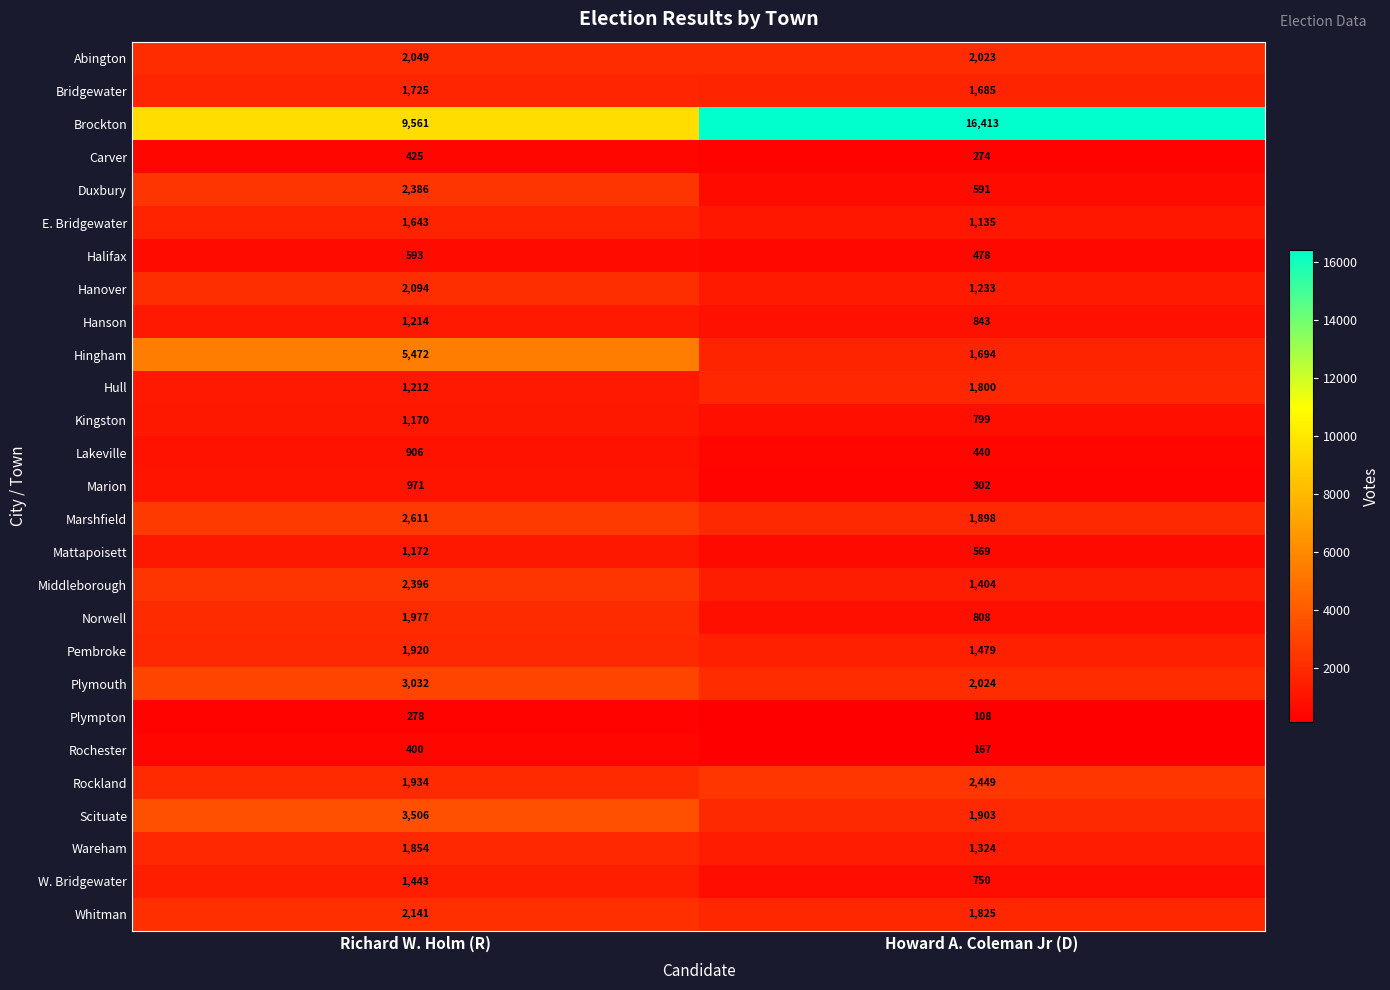

List the series in order of their peak value, lowest first.

Plympton, Rochester, Carver, Halifax, Lakeville, Marion, Kingston, Mattapoisett, Hanson, W. Bridgewater, E. Bridgewater, Bridgewater, Hull, Wareham, Pembroke, Norwell, Abington, Hanover, Whitman, Duxbury, Middleborough, Rockland, Marshfield, Plymouth, Scituate, Hingham, Brockton